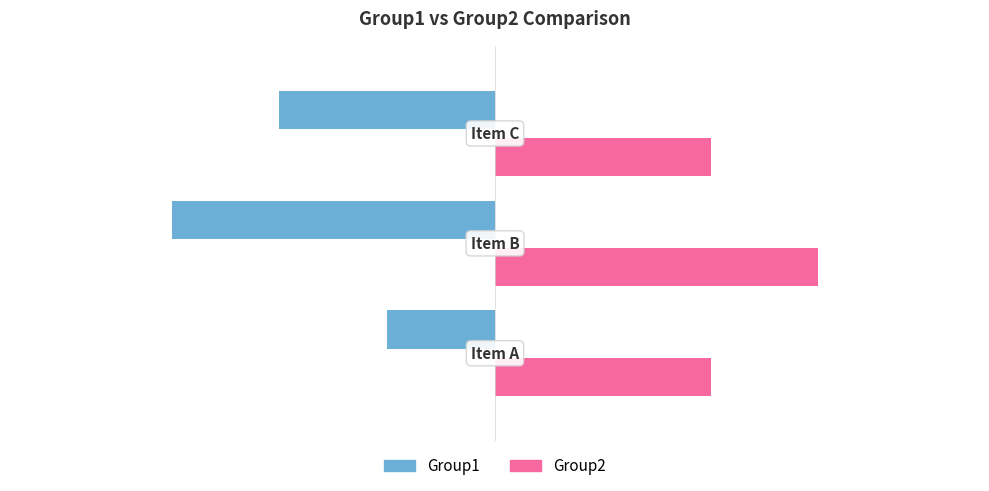

What is the maximum value for Group2?

3